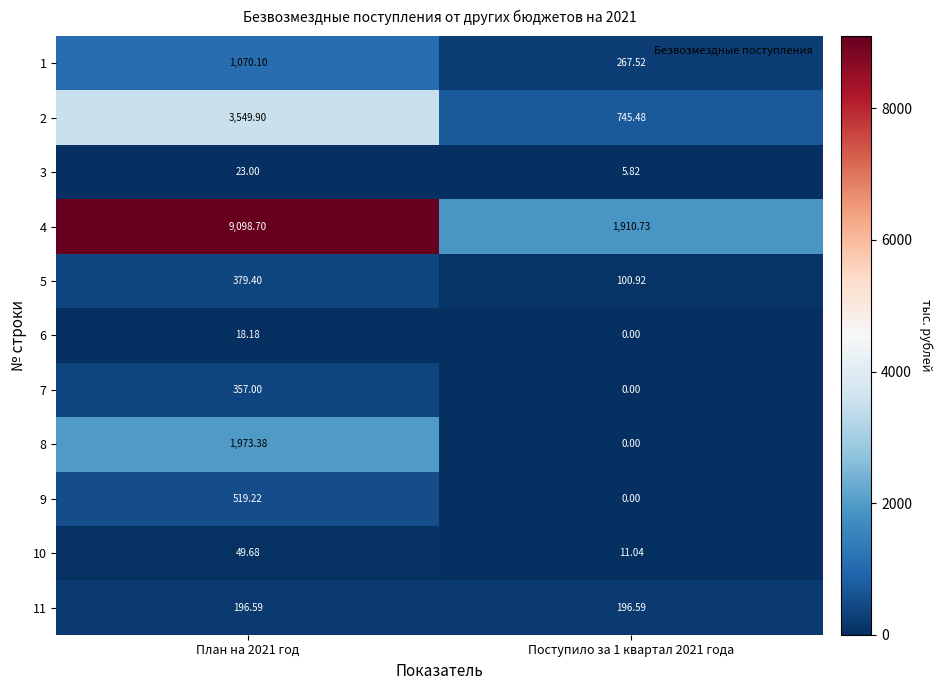

Is the value of 2 at План на 2021 год greater than the value of 8 at Поступило за 1 квартал 2021 года?

Yes